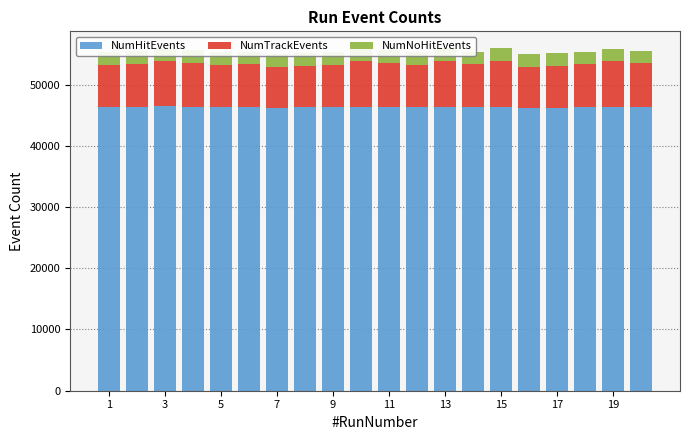

Which series has the largest range (max minus min)?

NumTrackEvents